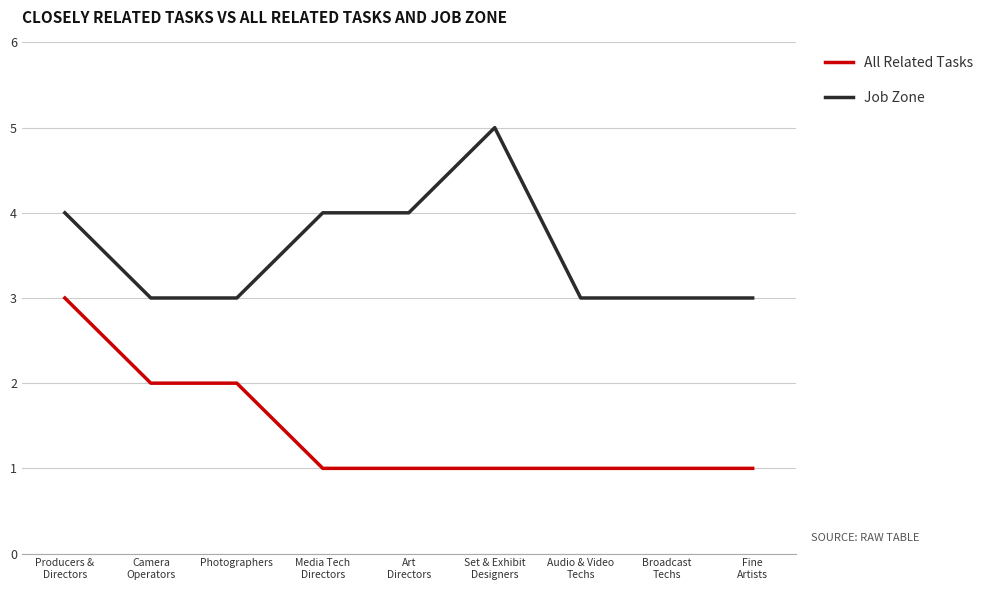

What position from the right is Producers &
Directors?

9